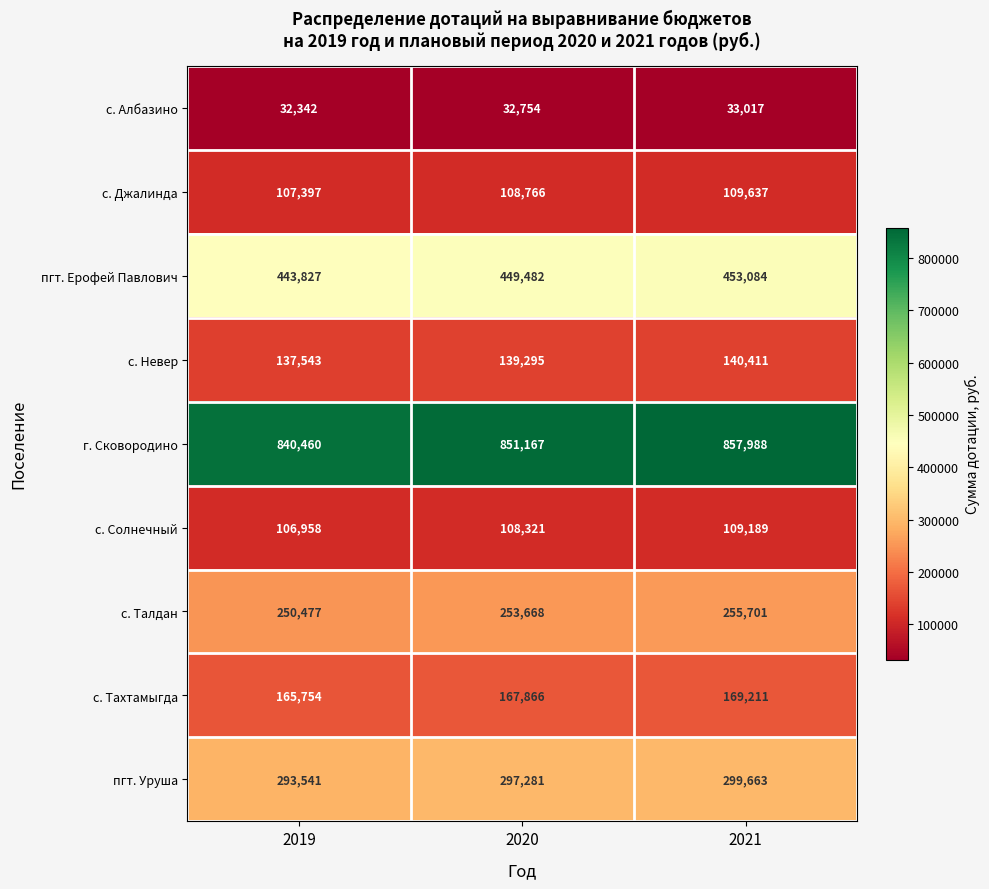

Rank the series at 2020 from lowest to highest value.

с. Албазино, с. Солнечный, с. Джалинда, с. Невер, с. Тахтамыгда, с. Талдан, пгт. Уруша, пгт. Ерофей Павлович, г. Сковородино